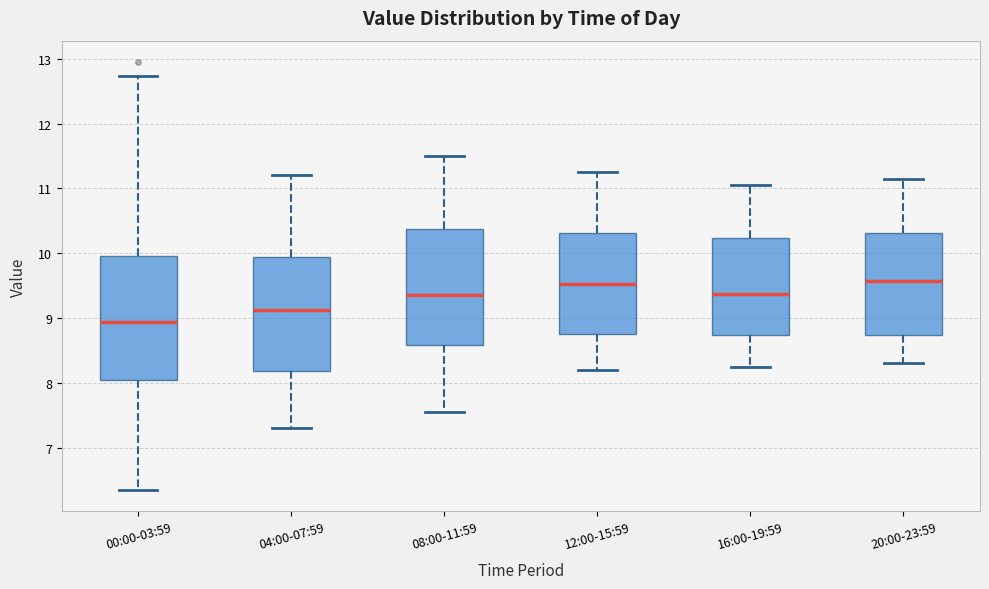

Comparing the boxes themselves (not the whiskers), which one is the tallest?

00:00-03:59